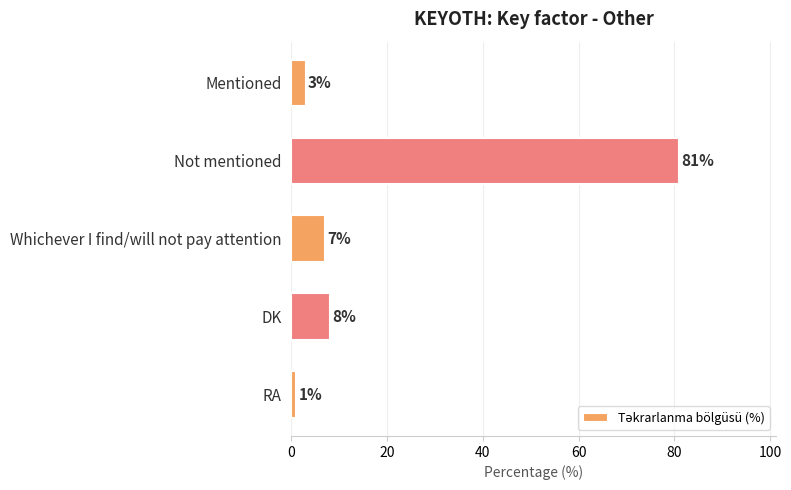

Are the bars horizontal?

Yes